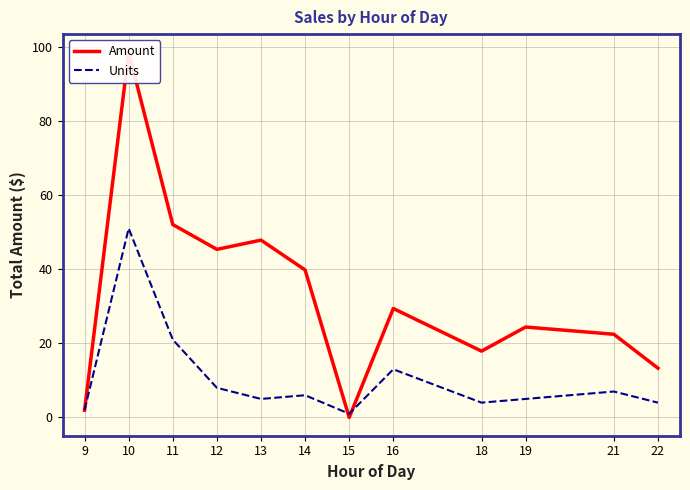

At which label does Units reach its peak?

10